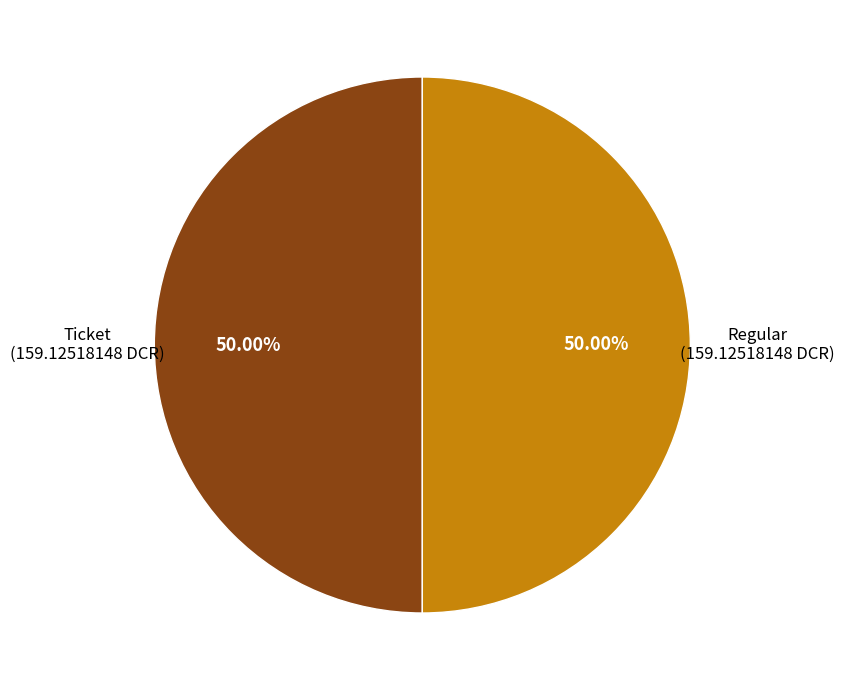

How many segments does this pie chart have?

2